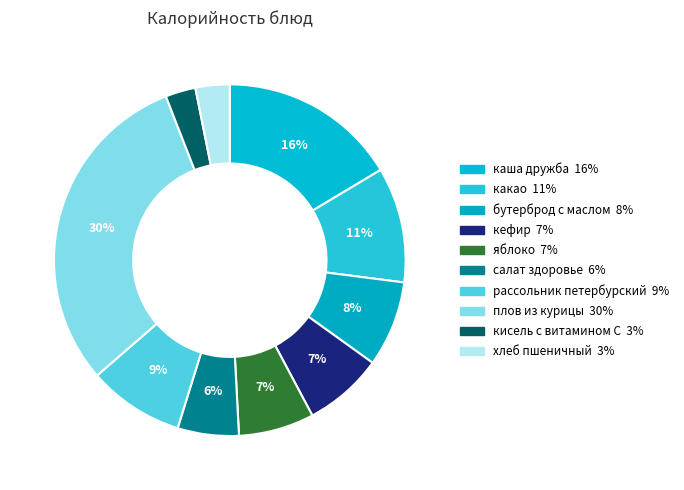

Which slice is the largest?

плов из курицы